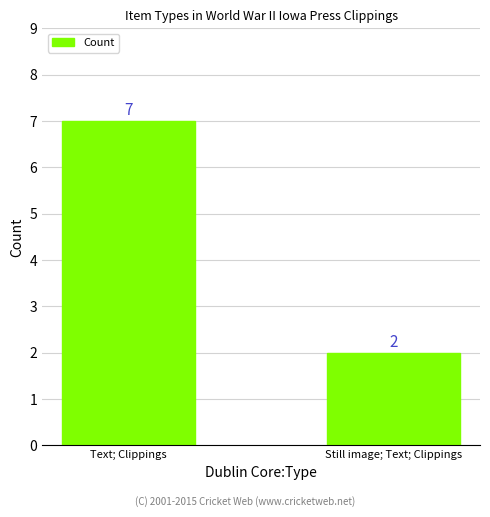

What is the value of the 1st bar from the left?

7